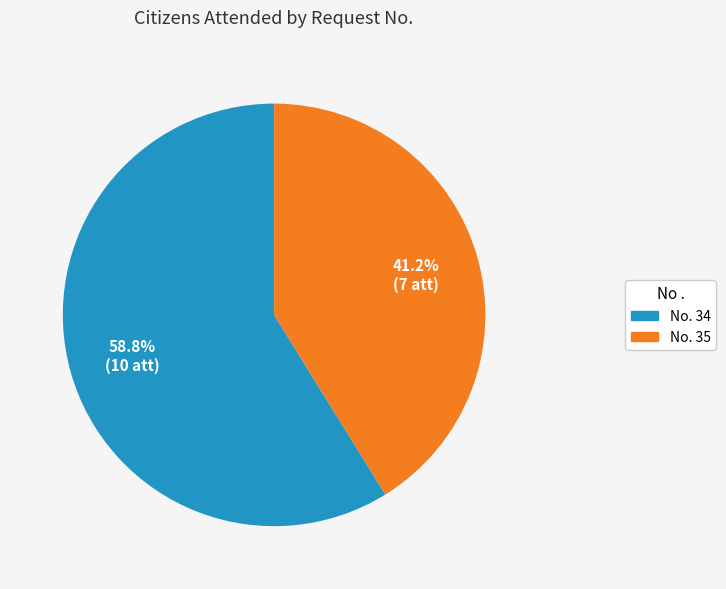

Approximately how many times larger is the value at No. 34 compared to No. 35?

1.4